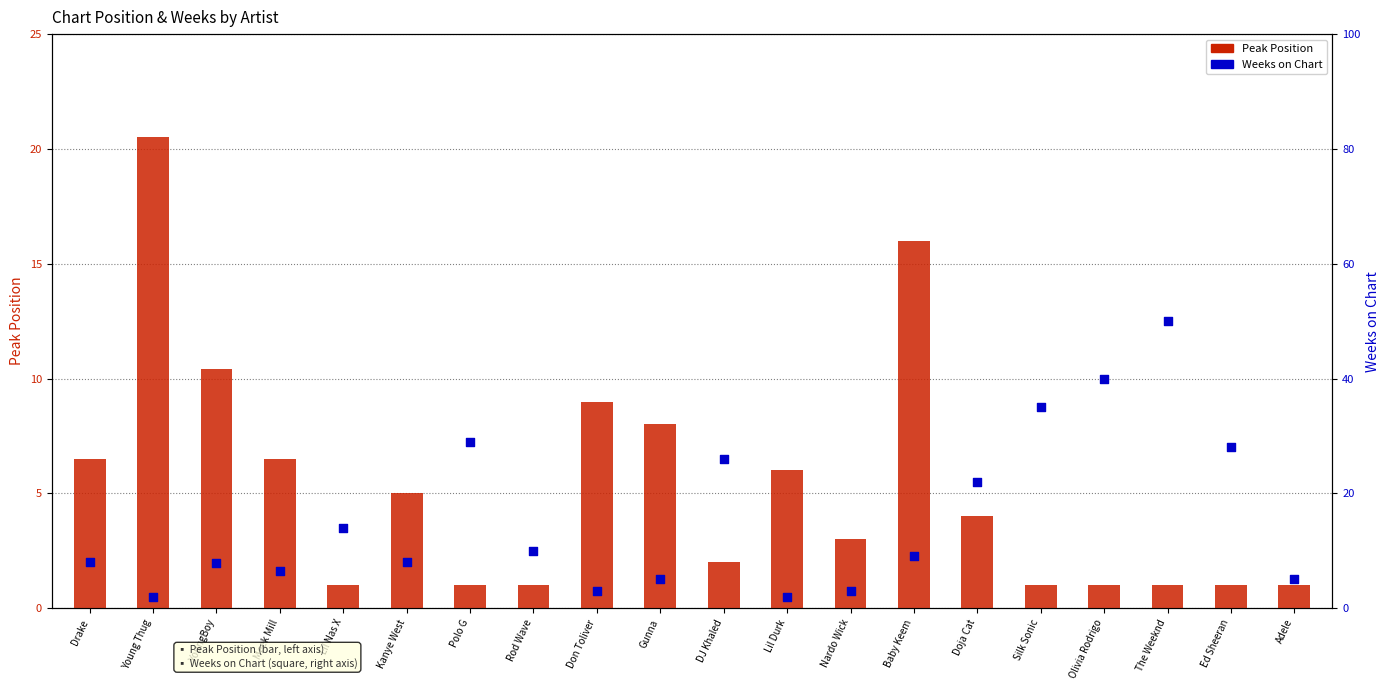

Which series contains the highest Y value?

Weeks on Chart